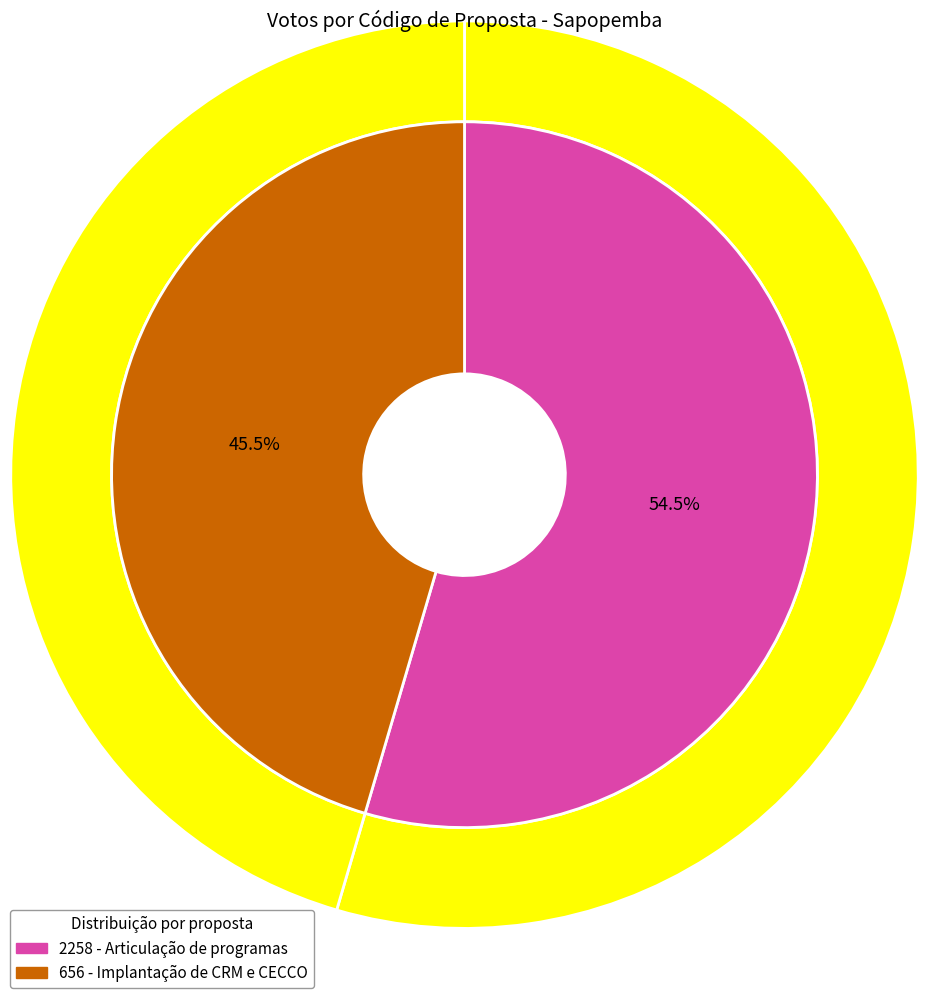

What is the largest slice in the pie chart?

2258